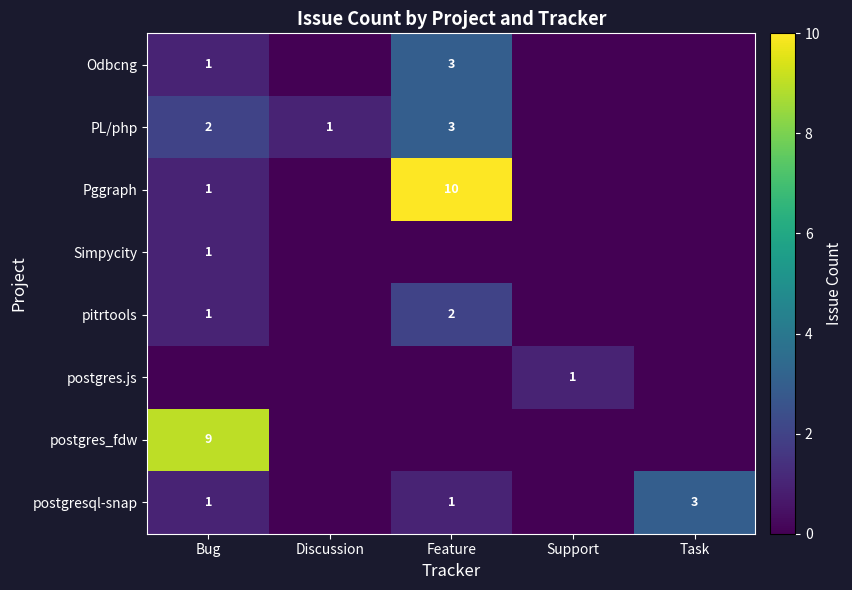

Is the value of Pggraph at Feature greater than the value of Simpycity at Bug?

Yes